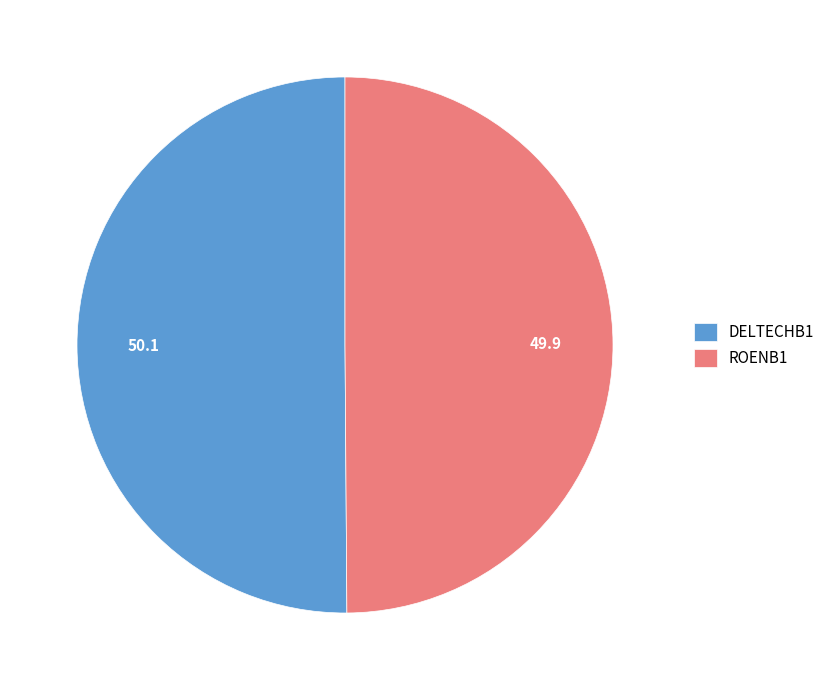

How many slices are in this pie chart?

2